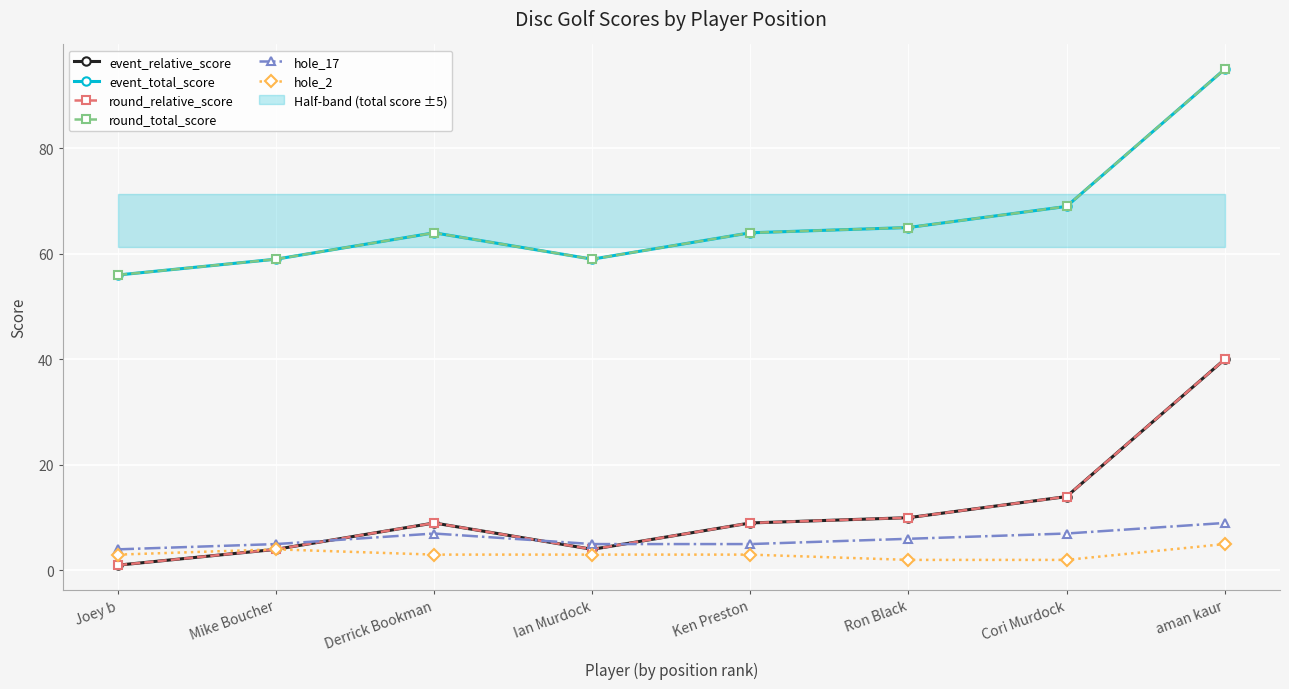

Which category has the highest value in the event_total_score series?

aman kaur